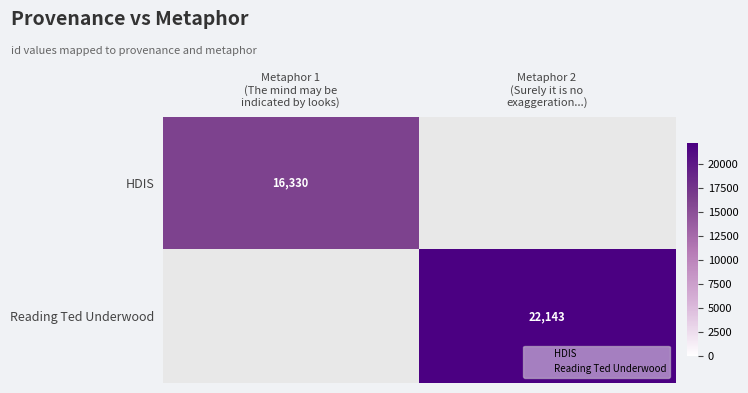

What is the highest value of the HDIS series?

16330.0